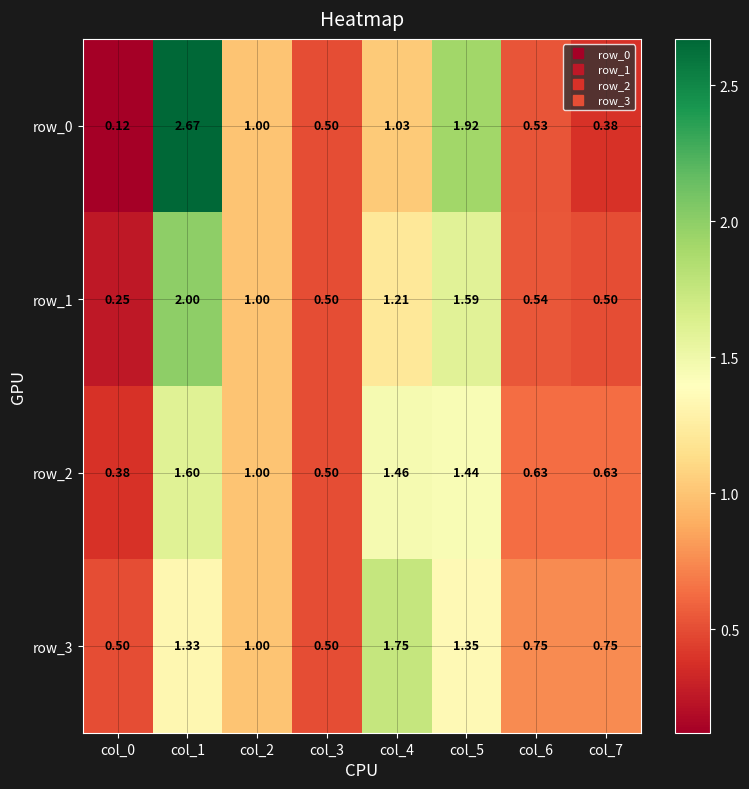

How many categories are shown in the chart?

8